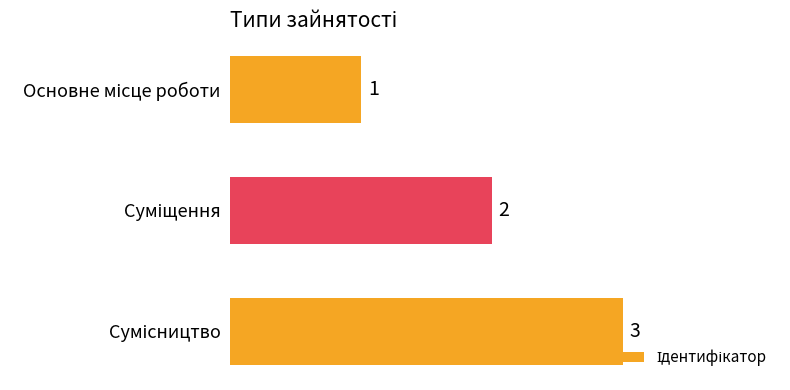

What is the maximum value shown in the chart?

3